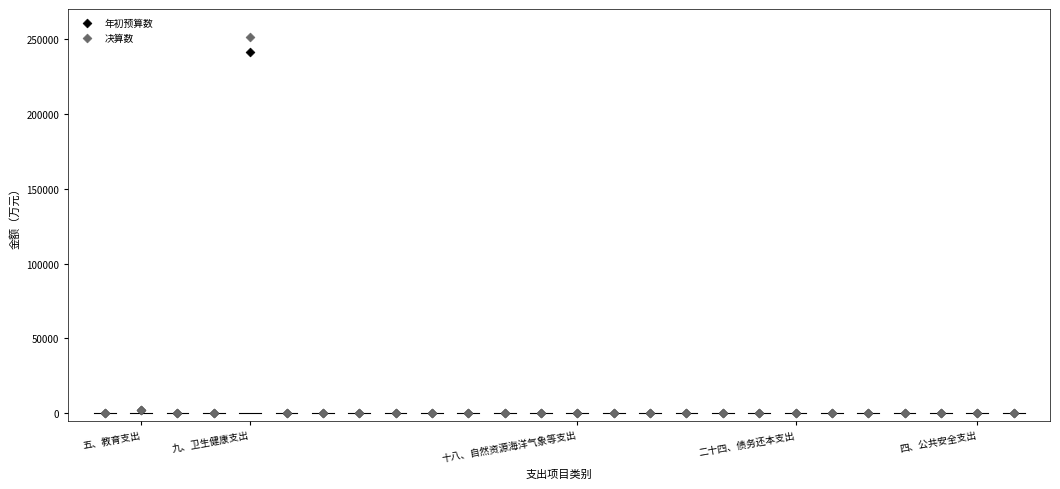

Across all series, what Y value is closest to 125649?

241153.9